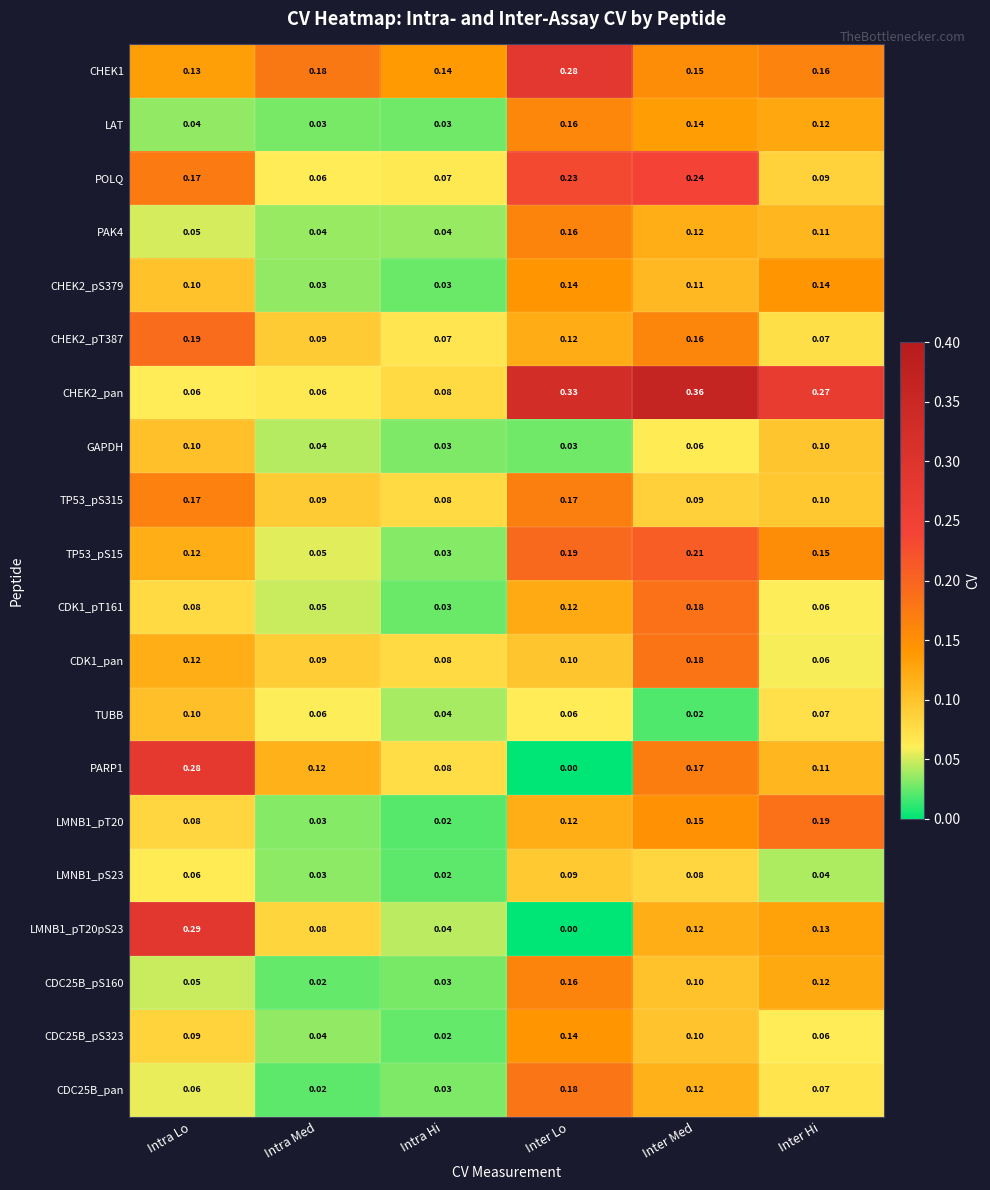

Which category has the highest value in the CDK1_pan series?

Inter Med